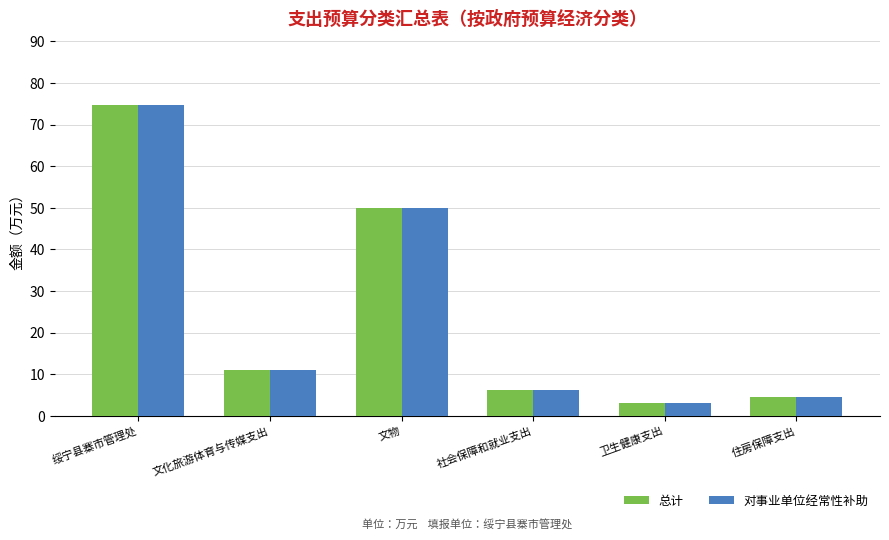

Count the number of data series in this chart.

2